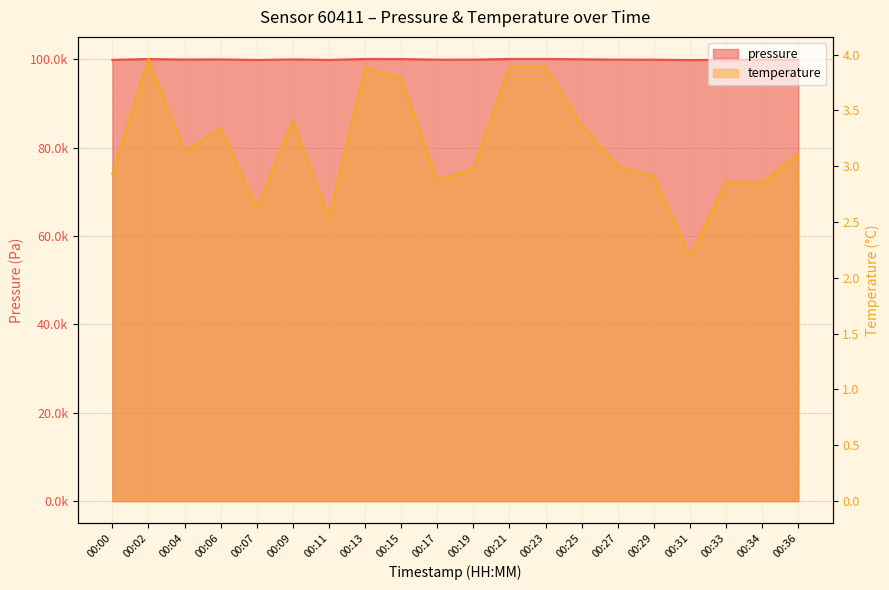

True or false: pressure has more than 1 points higher than both neighbors.

True